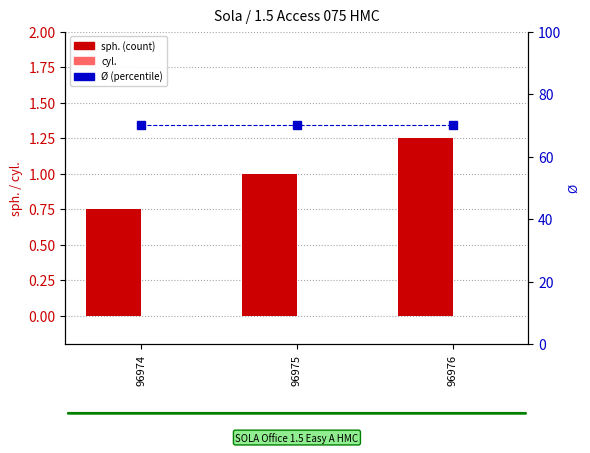

What is the sum of the Ø values at 96975 and 96974?

140.0